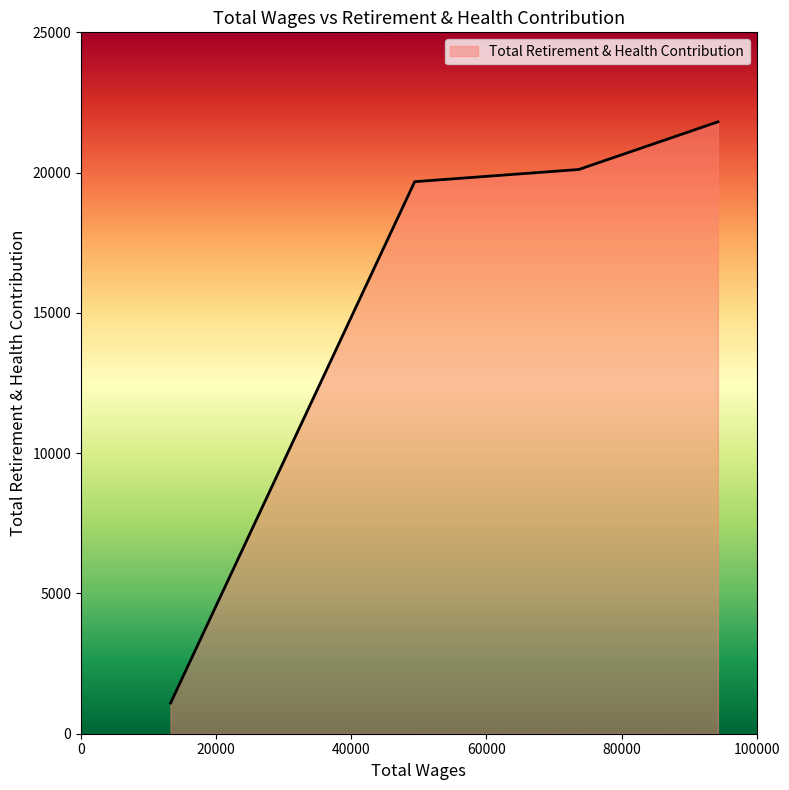

What is the minimum value shown in the chart?

1094